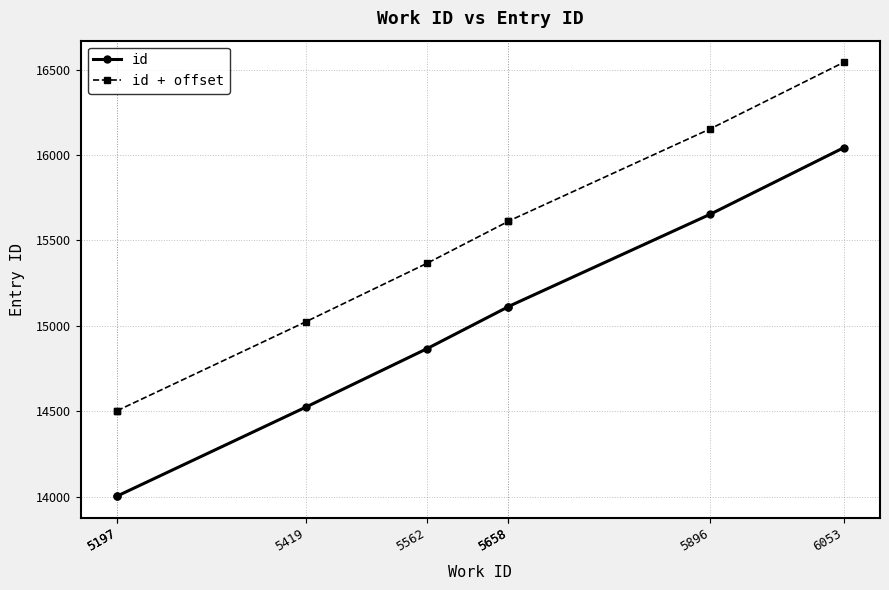

True or false: id and id + offset intersect in this chart.

False